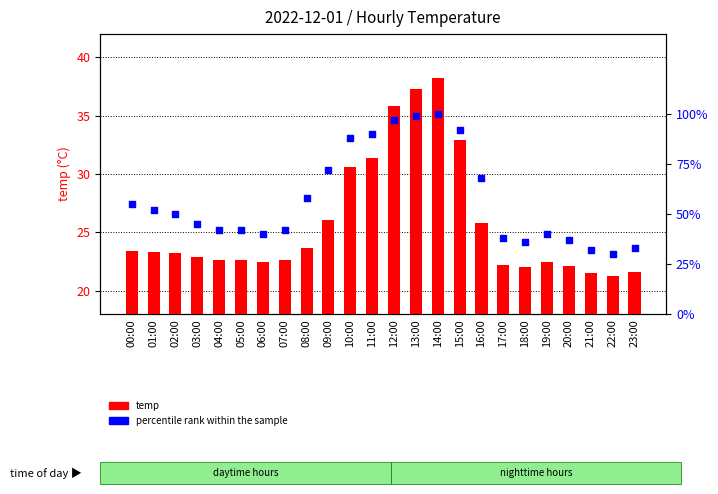

Is the value of temp at 17:00 greater than the value of percentile rank within the sample at 08:00?

No